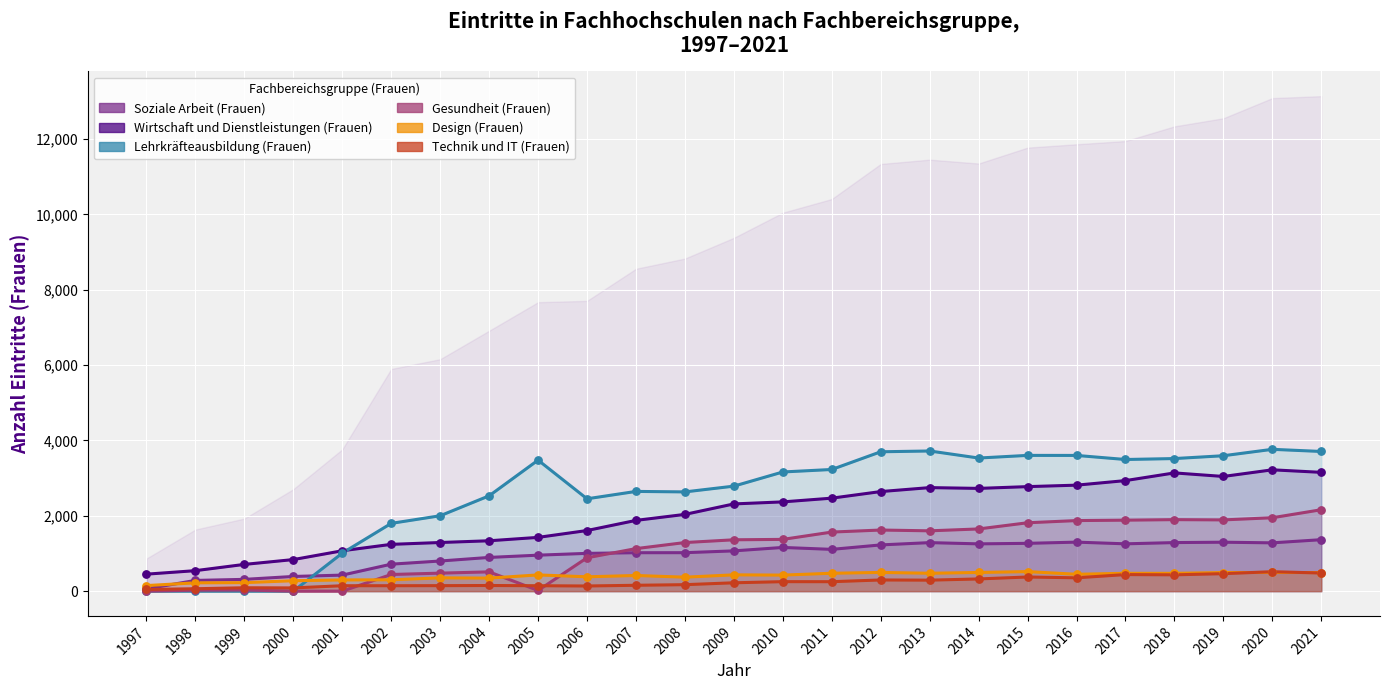

Which series contains the highest Y value?

Lehrkräfteausbildung (Frauen)